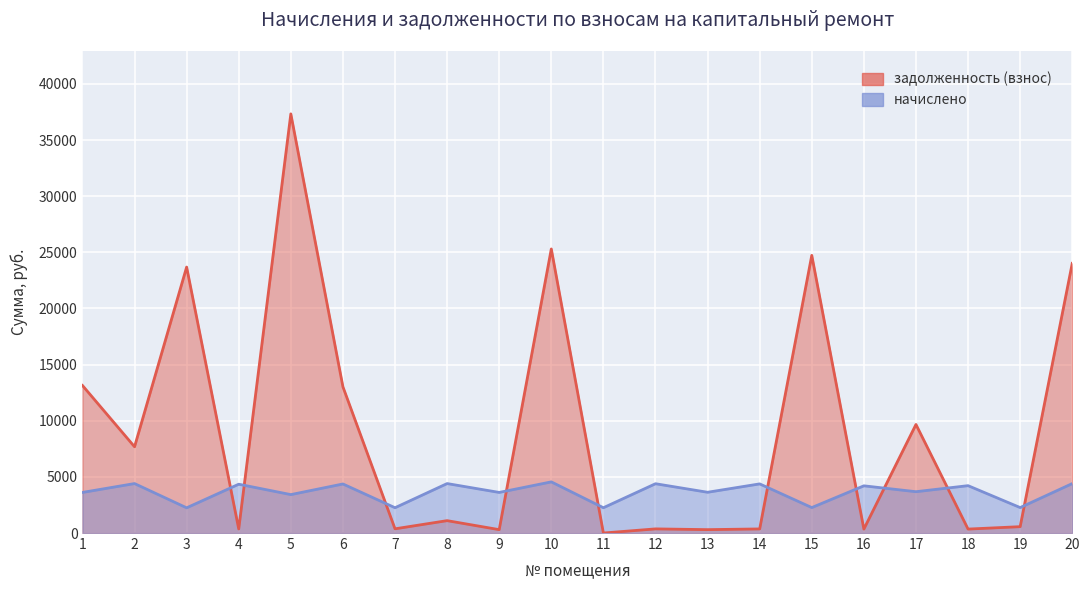

At which label is начислено closest to 3401?

5